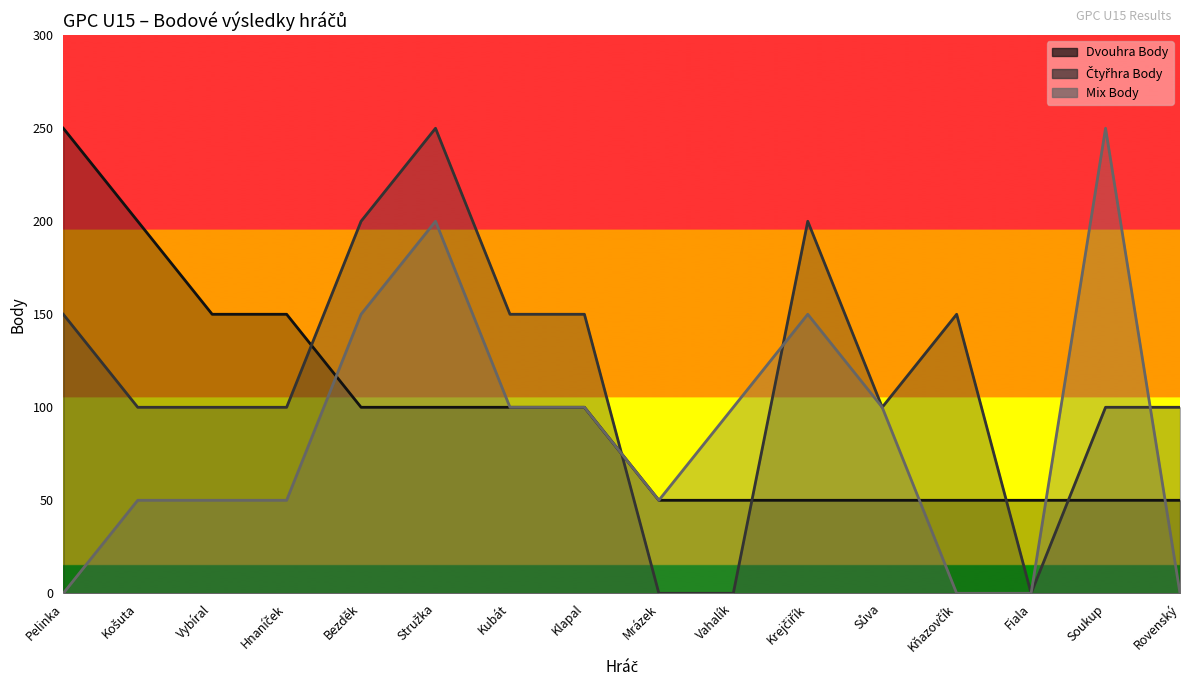

Rank the series by their average value, from lowest to highest.

Mix Body, Dvouhra Body, Čtyřhra Body